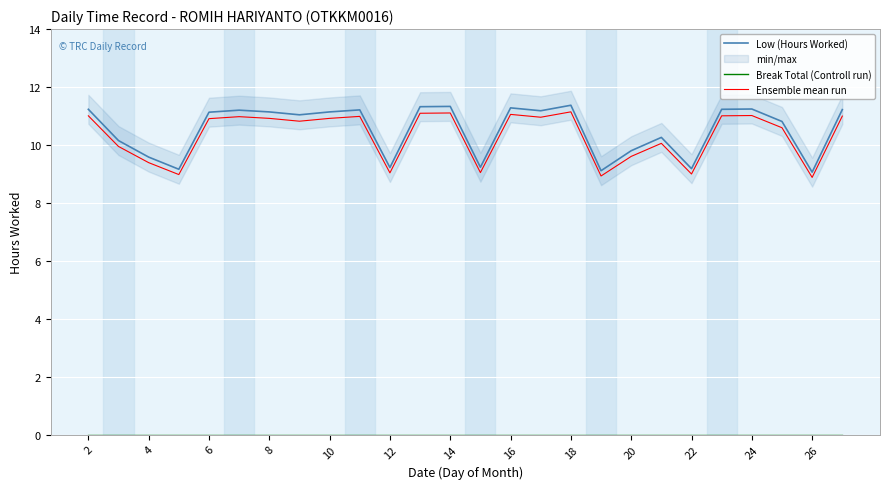

How many data points in Low (Hours Worked) are above 11?

15